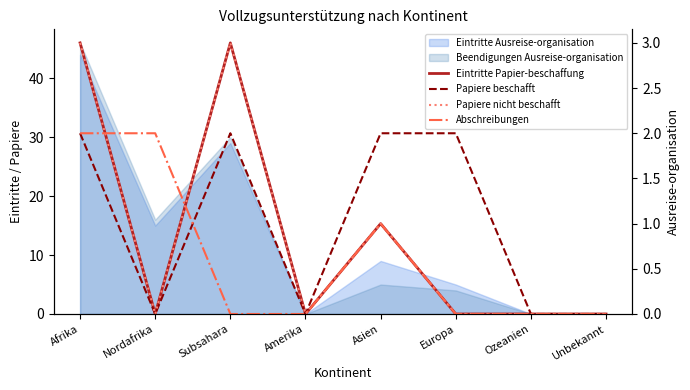

What position from the left is Nordafrika?

2